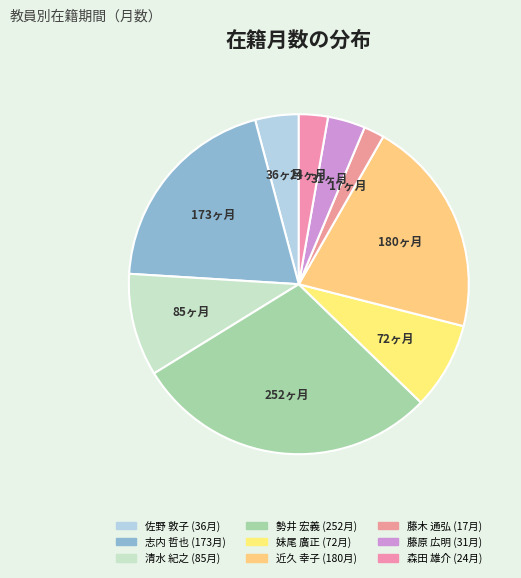

How many segments does this pie chart have?

9